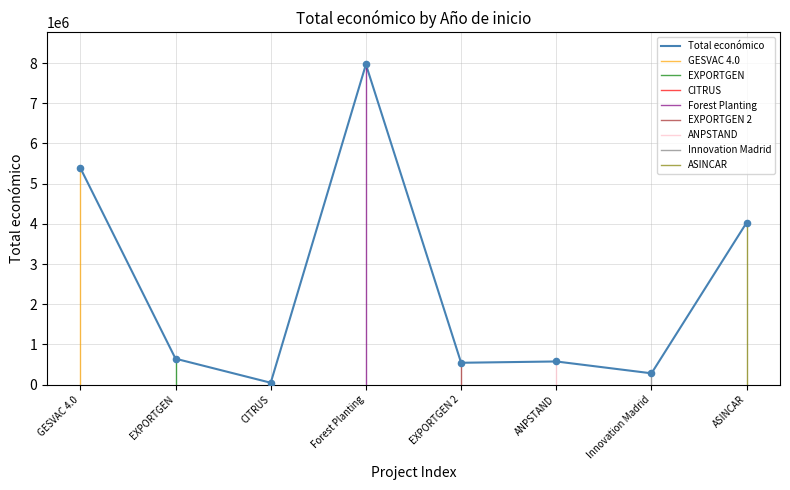

Is it true that Total económico equals 4033442 at ASINCAR?

True